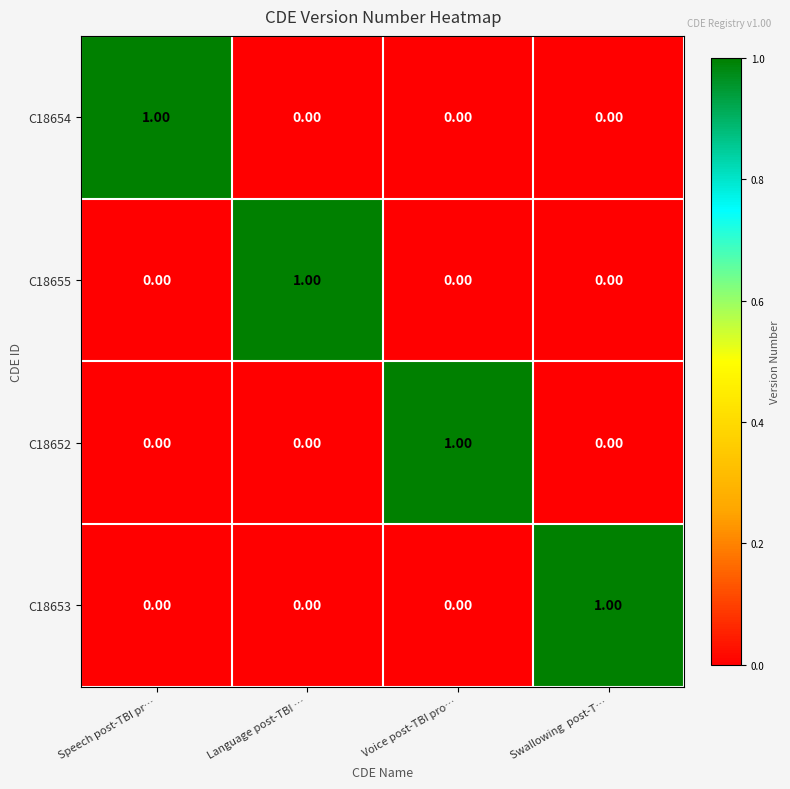

At which label does C18654 reach its peak?

Speech post-TBI pr…